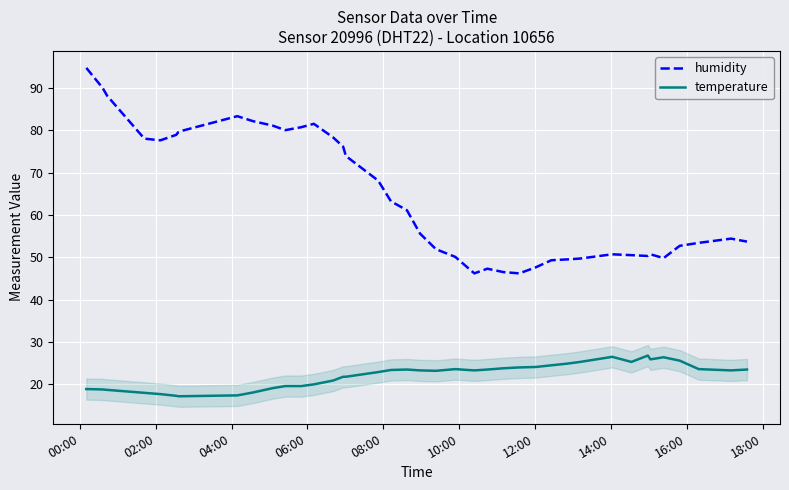

Rank the series by their maximum value, from highest to lowest.

humidity, temperature